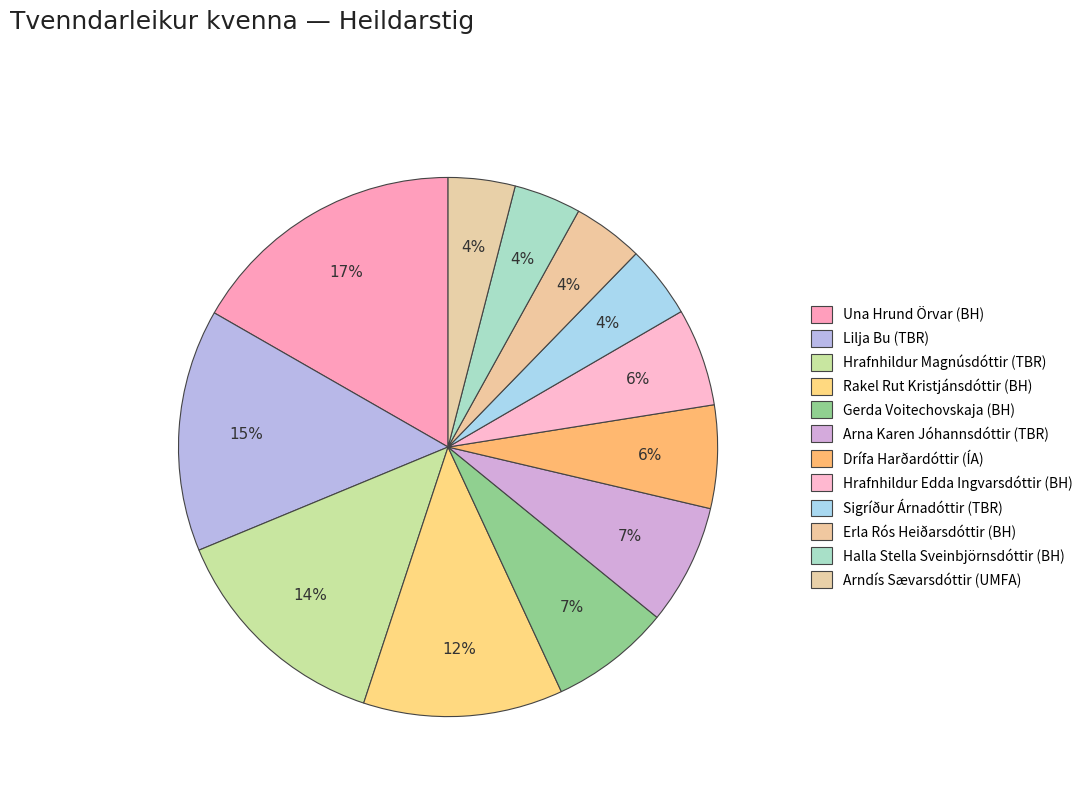

To the nearest percent, what is the average slice percentage?

8%